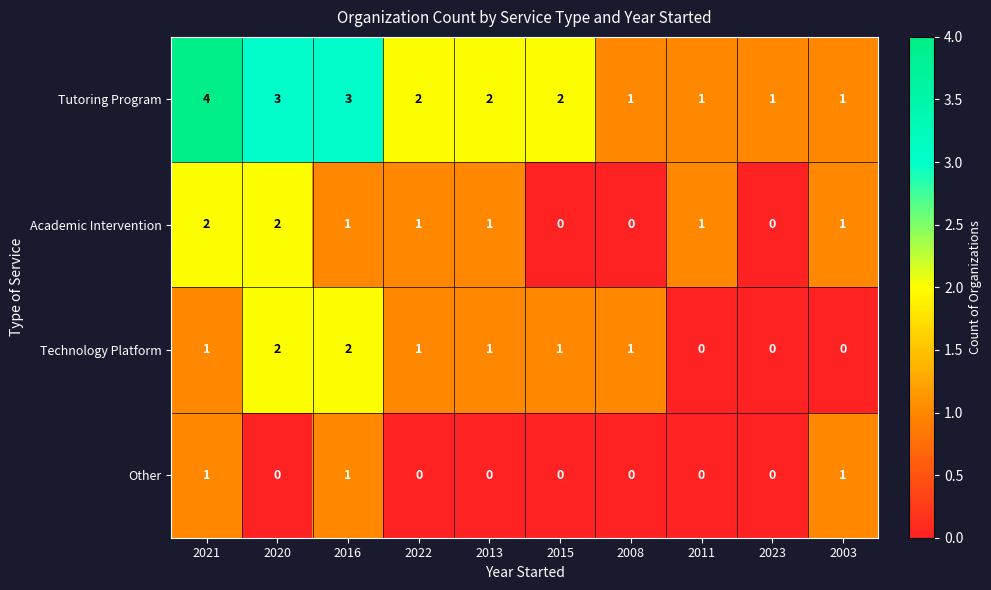

How many data points in Other are above 0?

3